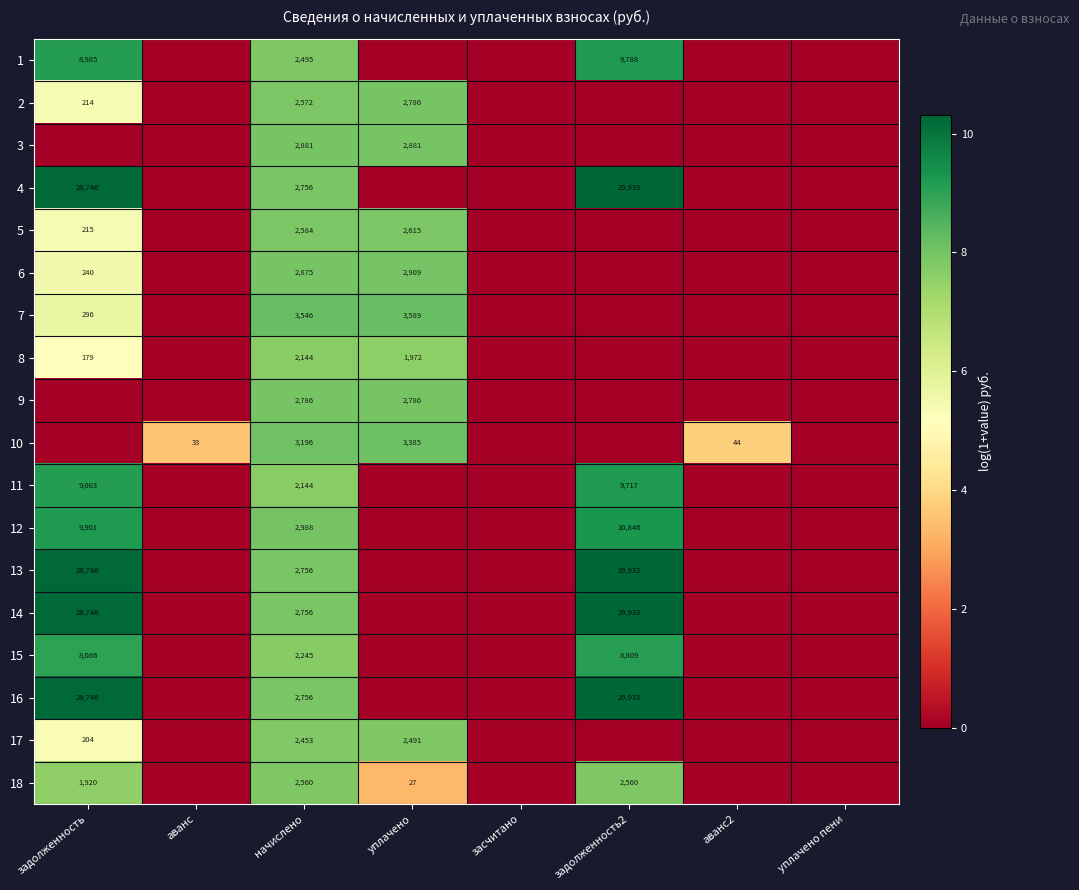

The value of 17 at уплачено is 2491. True or false?

True